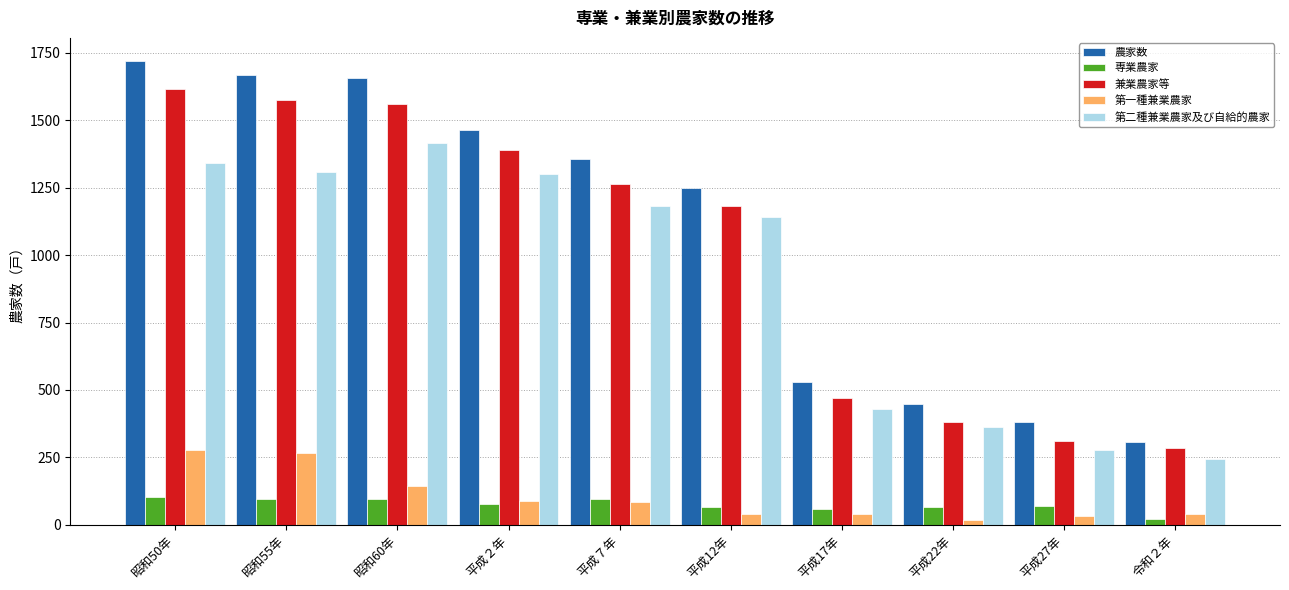

Which series has the largest total across all categories?

農家数